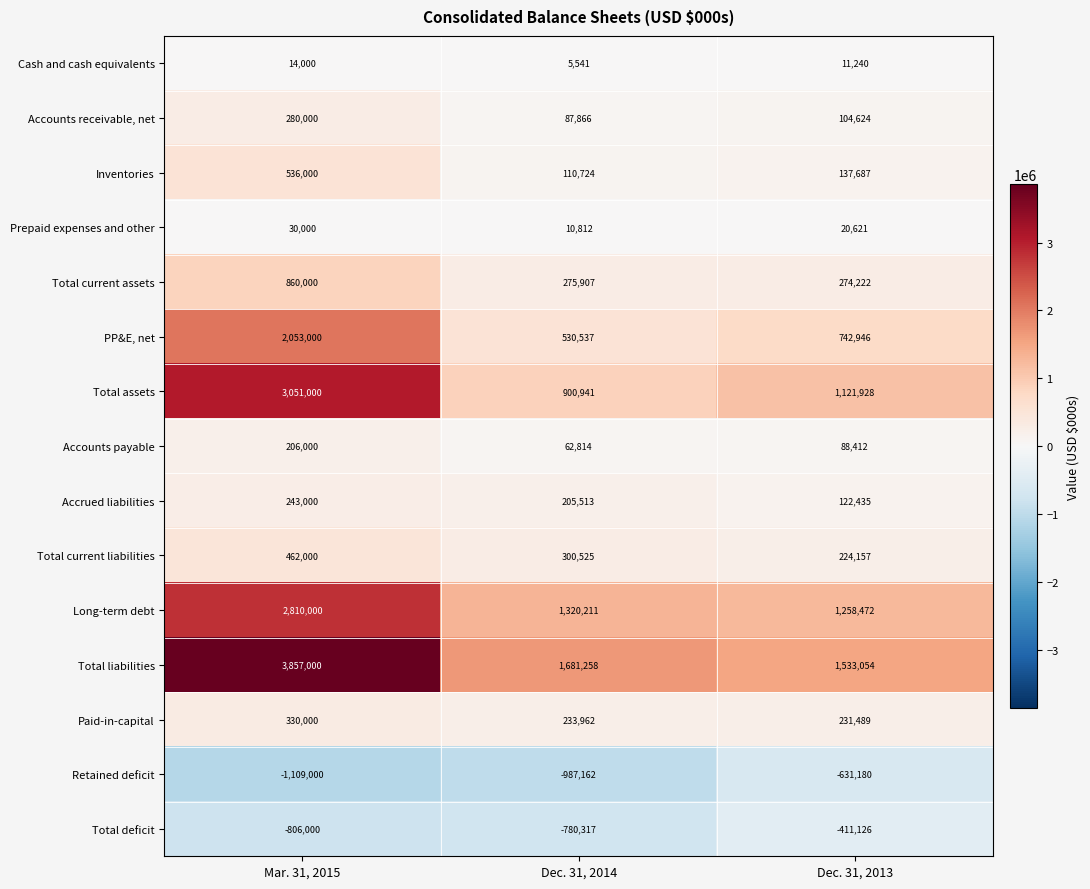

Rank the series at Mar. 31, 2015 from highest to lowest value.

Total liabilities, Total assets, Long-term debt, PP&E, net, Total current assets, Inventories, Total current liabilities, Paid-in-capital, Accounts receivable, net, Accrued liabilities, Accounts payable, Prepaid expenses and other, Cash and cash equivalents, Total deficit, Retained deficit